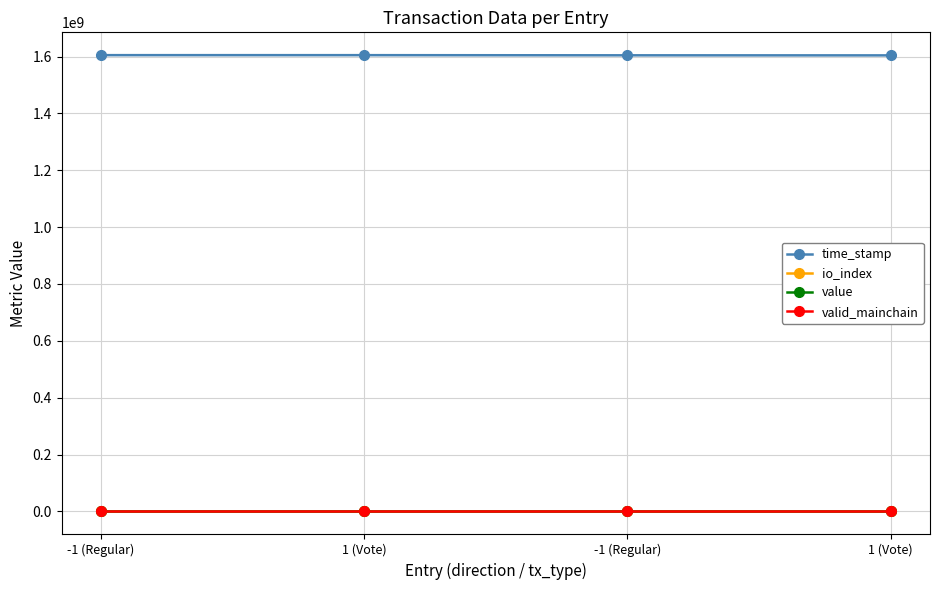

How many lines are shown in the chart?

4